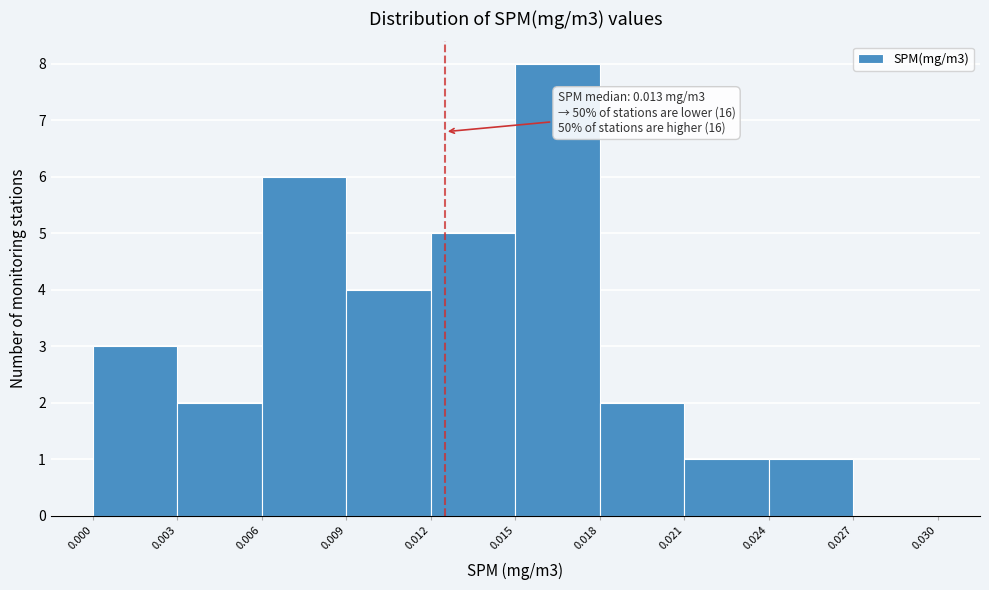

Over which range of the x-axis is the bar tallest?

0.015 to 0.018